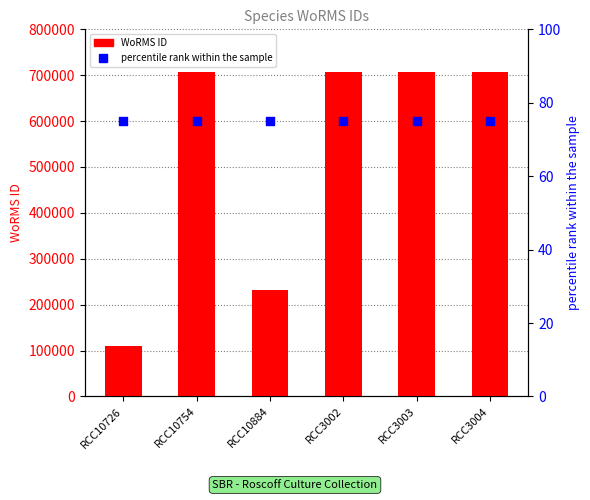

Which series has the largest total across all categories?

WoRMS ID